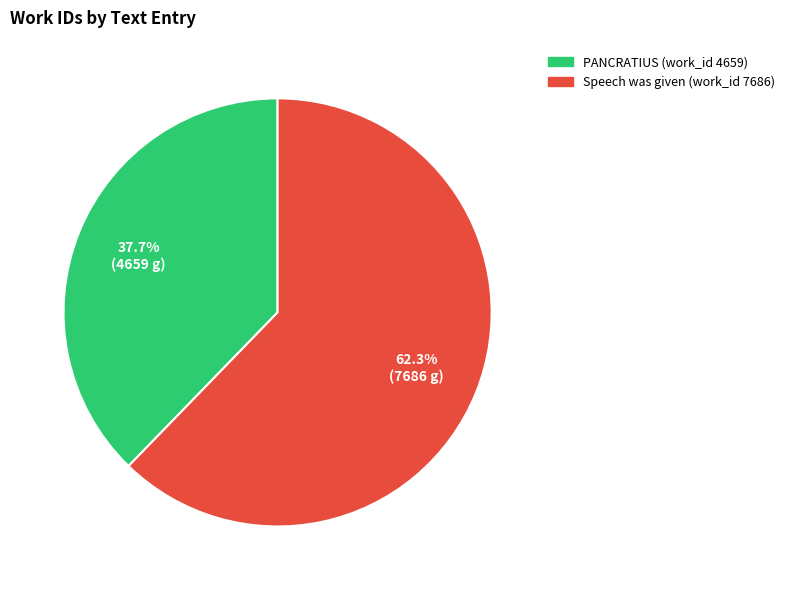

Which category accounts for the majority?

Speech was given (work_id 7686)